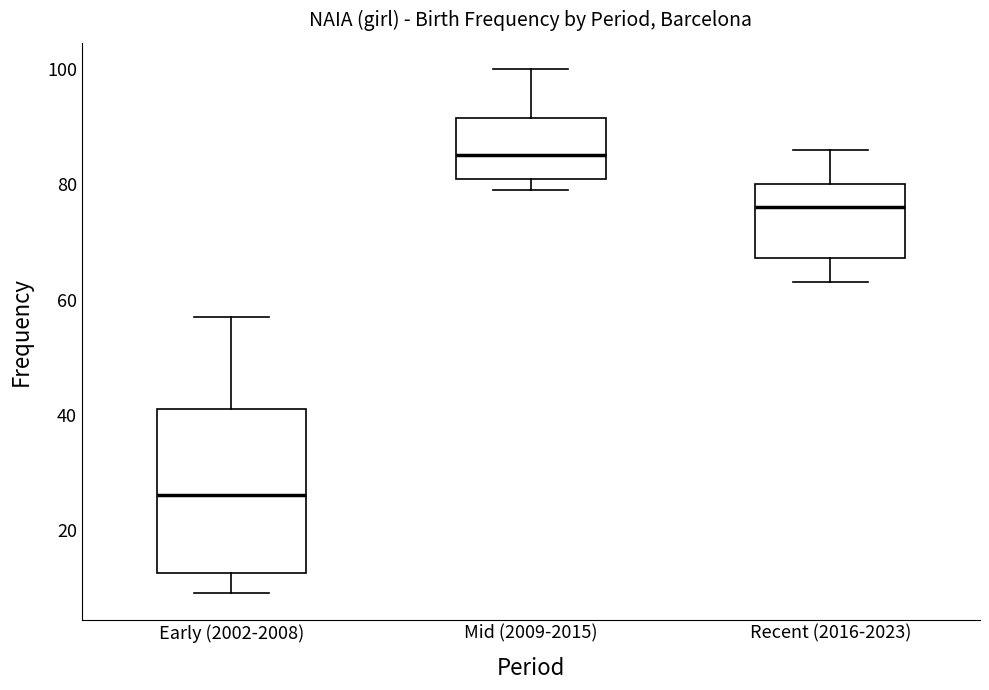

Where does the median line of the box for Mid (2009-2015) sit on the y-axis? The values are not printed on the chart, so give them approximately, as read against the axis.

86